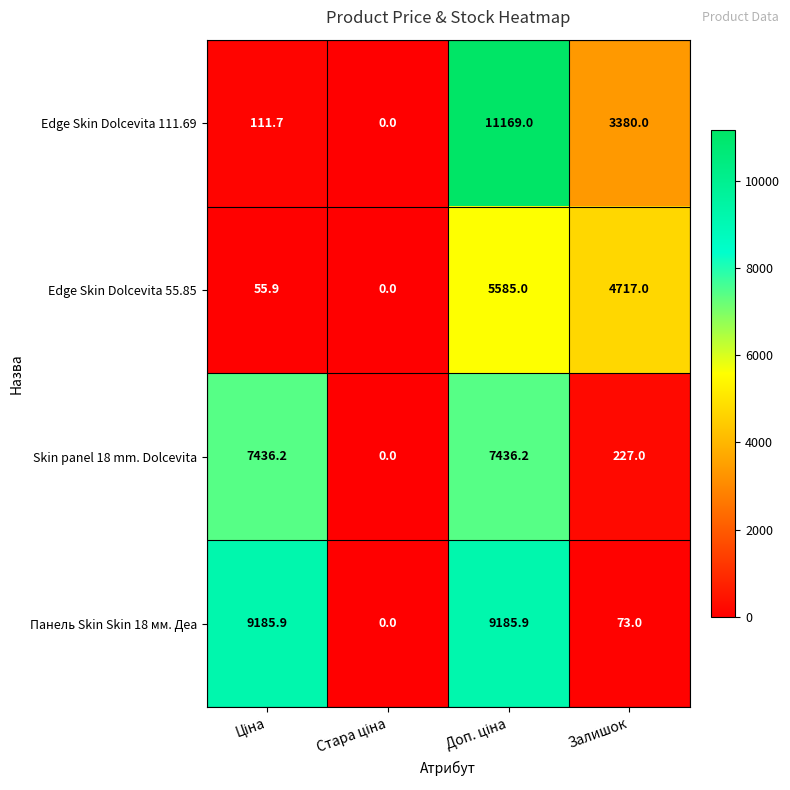

The Панель Skin Skin 18 мм. Деа series shows 112.7 at Залишок. True or false?

False